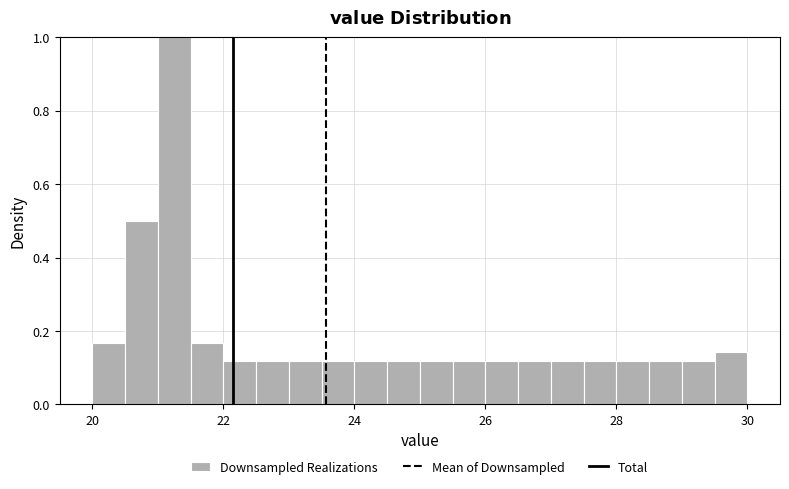

Read against the x-axis, roughly where is the centre of the tallest bar?

21.2